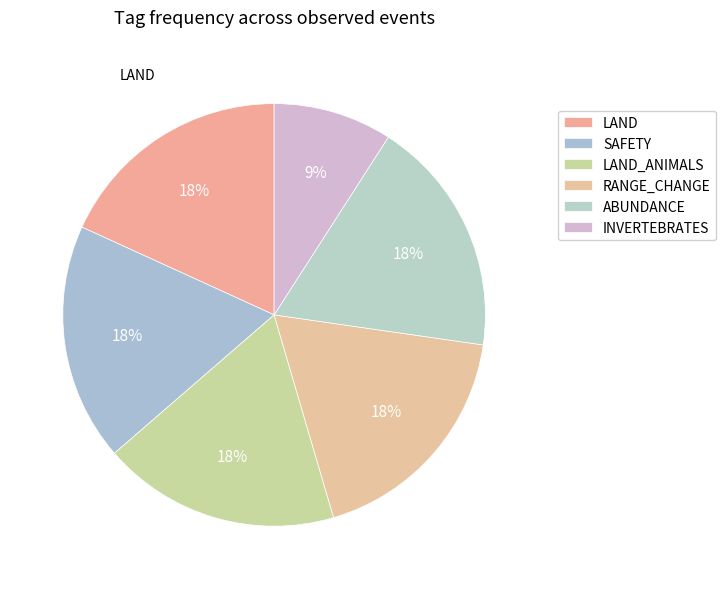

Is there any slice that represents more than half of the pie?

No